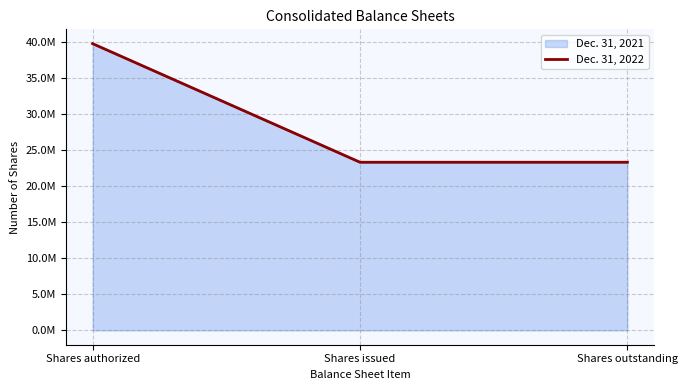

What are all the series names shown in the legend?

Dec. 31, 2021, Dec. 31, 2022